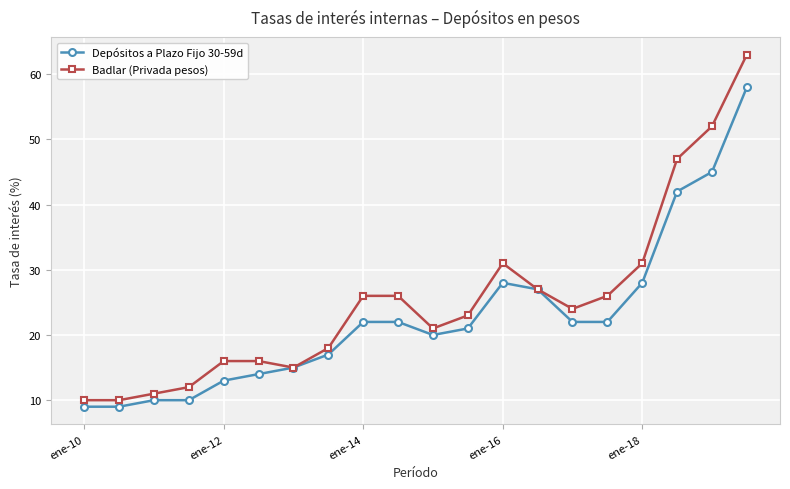

At how many categories does at least one series exceed 45?

3